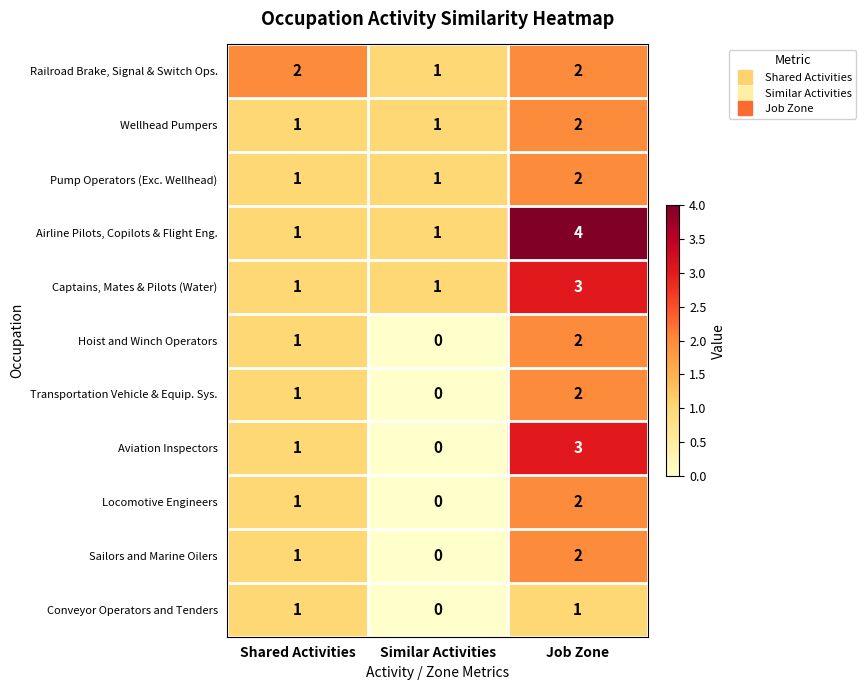

What is the sum of all Hoist and Winch Operators values?

3